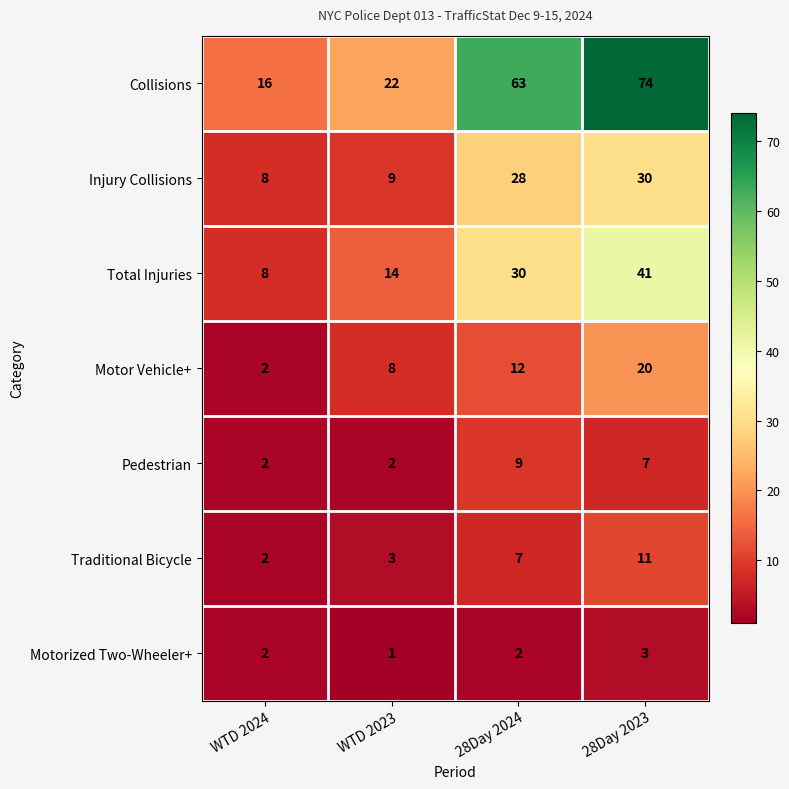

Which series changed the most between WTD 2024 and 28Day 2023?

Collisions